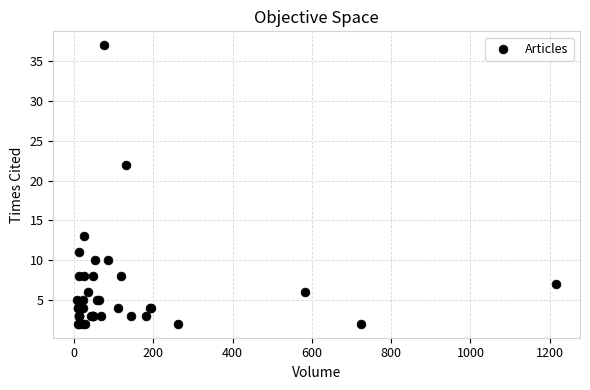

What Y value in the scatter plot is closest to 19?

22